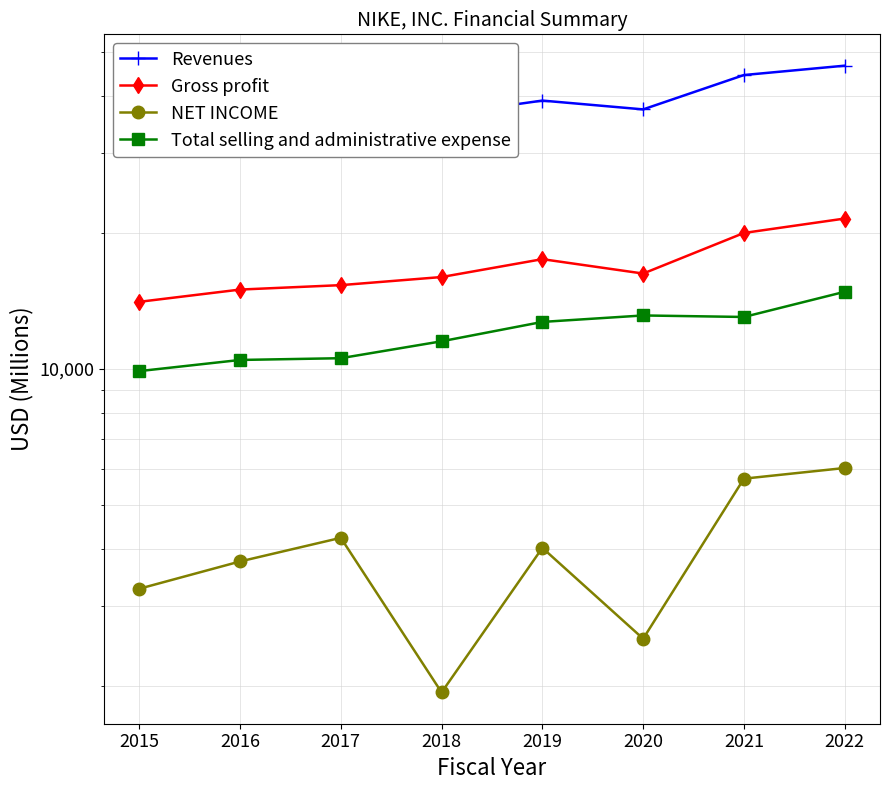

What is the spread (max minus min) of values at 2021?

38811